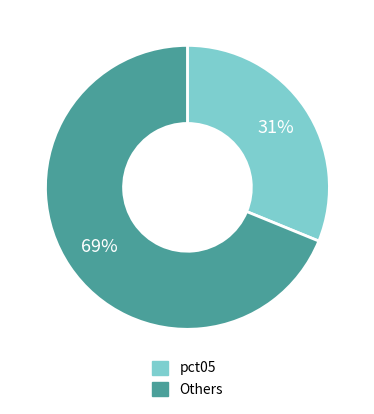

To the nearest percent, what is the average slice percentage?

50%